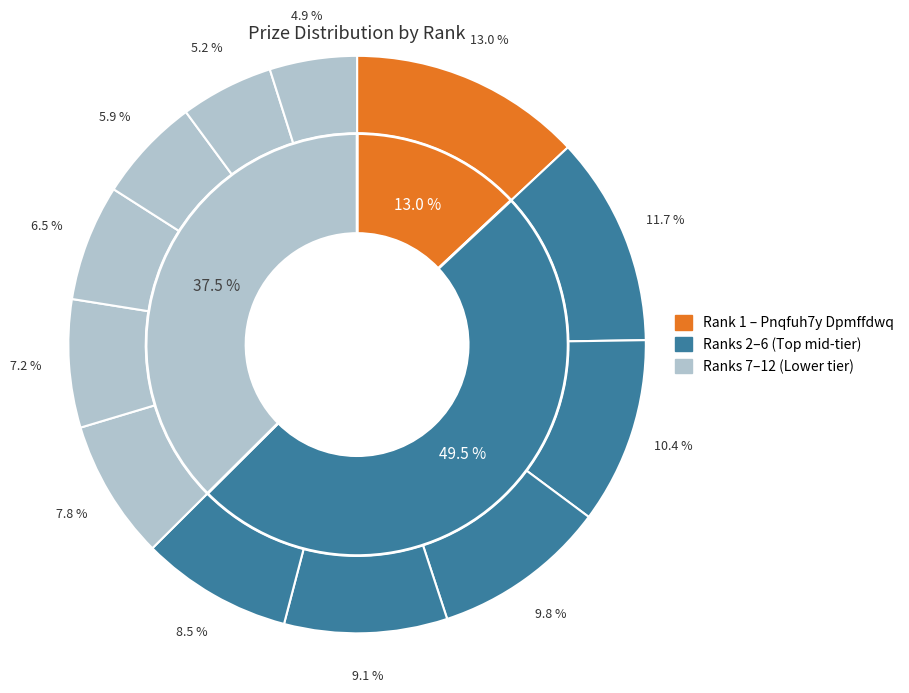

To the nearest percent, what is the difference between the largest and smallest slice percentages?

8%